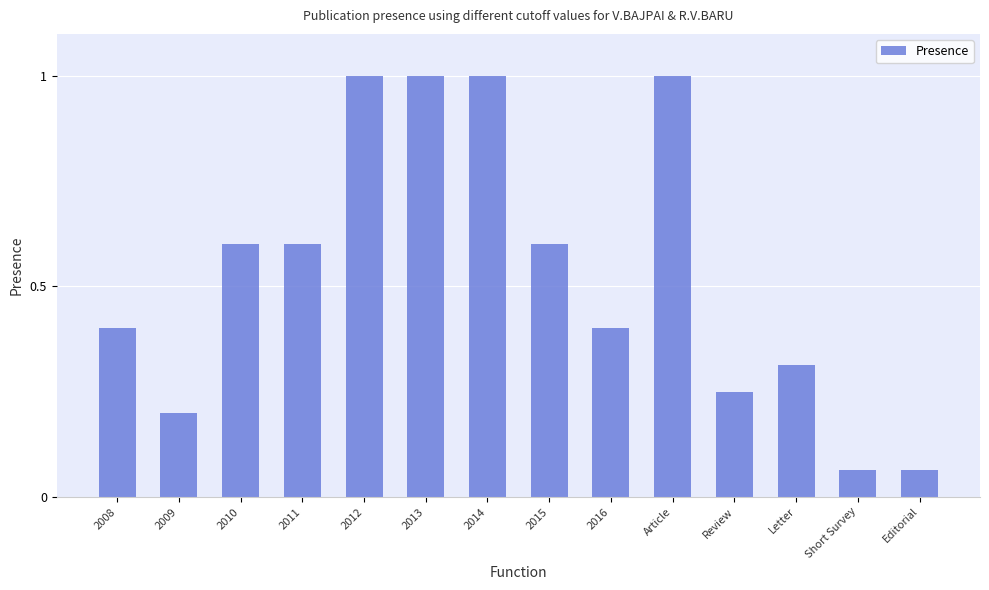

Count the number of data series in this chart.

1